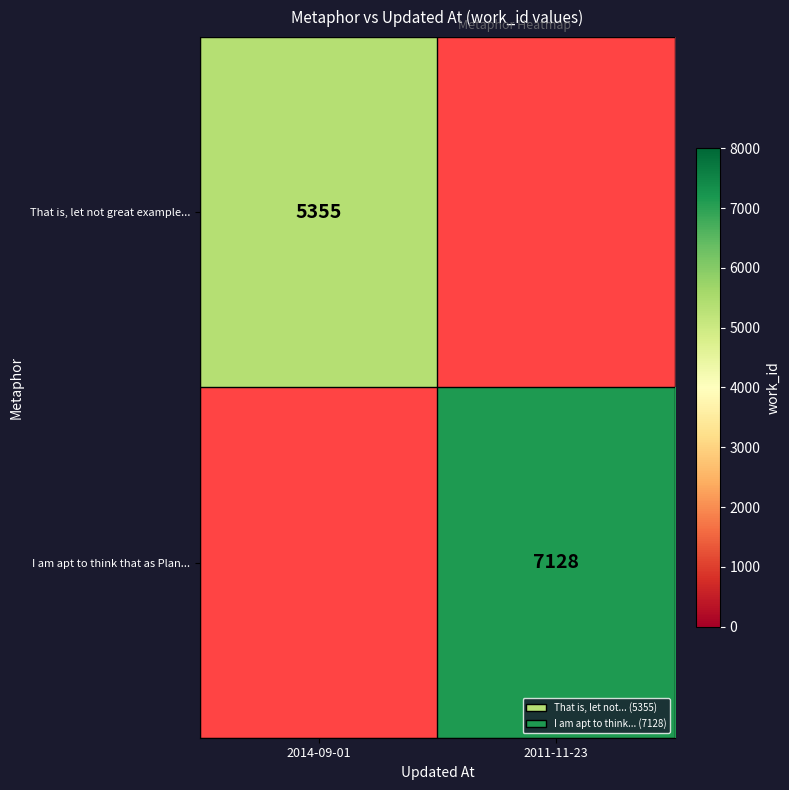

Is it true that That is, let not great example... equals 1802 at 2014-09-01?

False